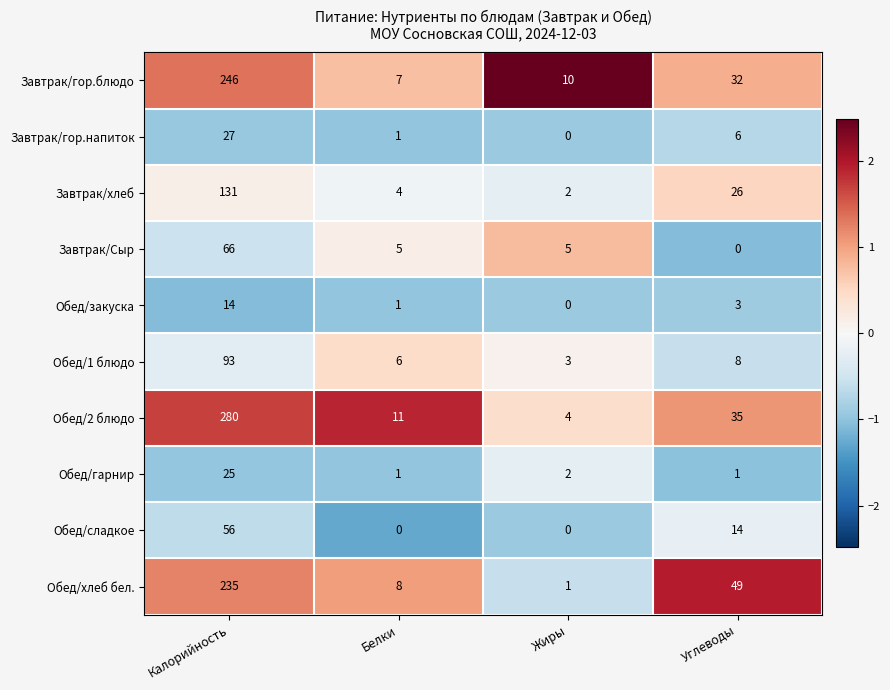

How many data points does each series have?

4